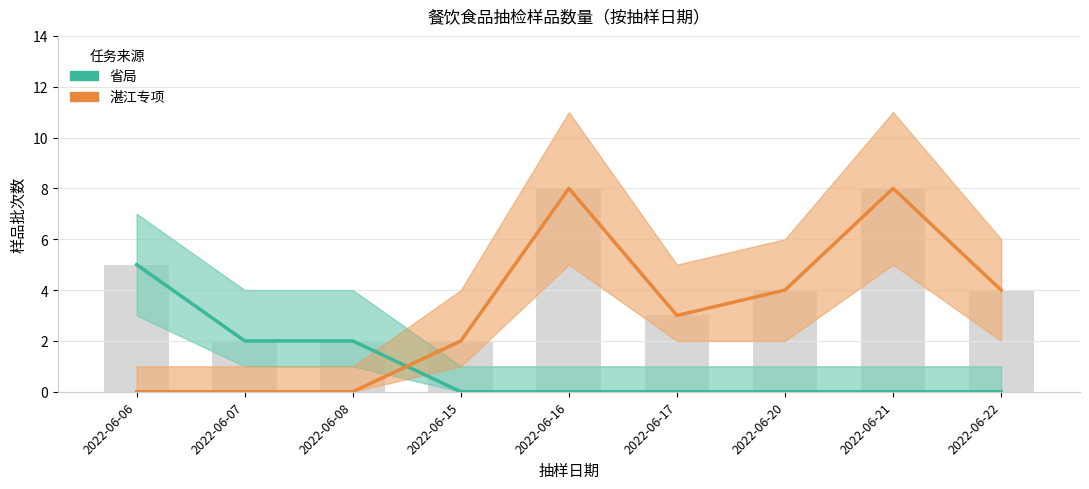

At 2022-06-07, list the series in order from largest to smallest.

省局, 湛江专项